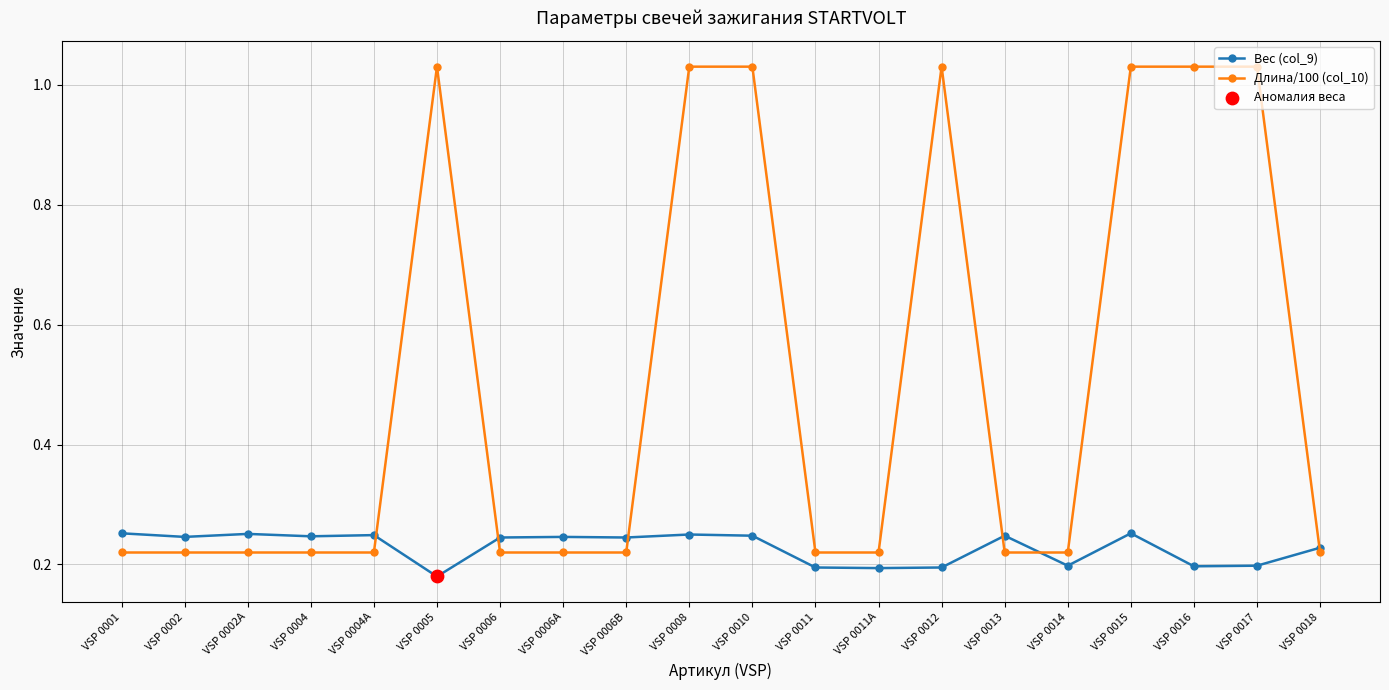

Which series has the widest spread of values?

Длина/100 (col_10)